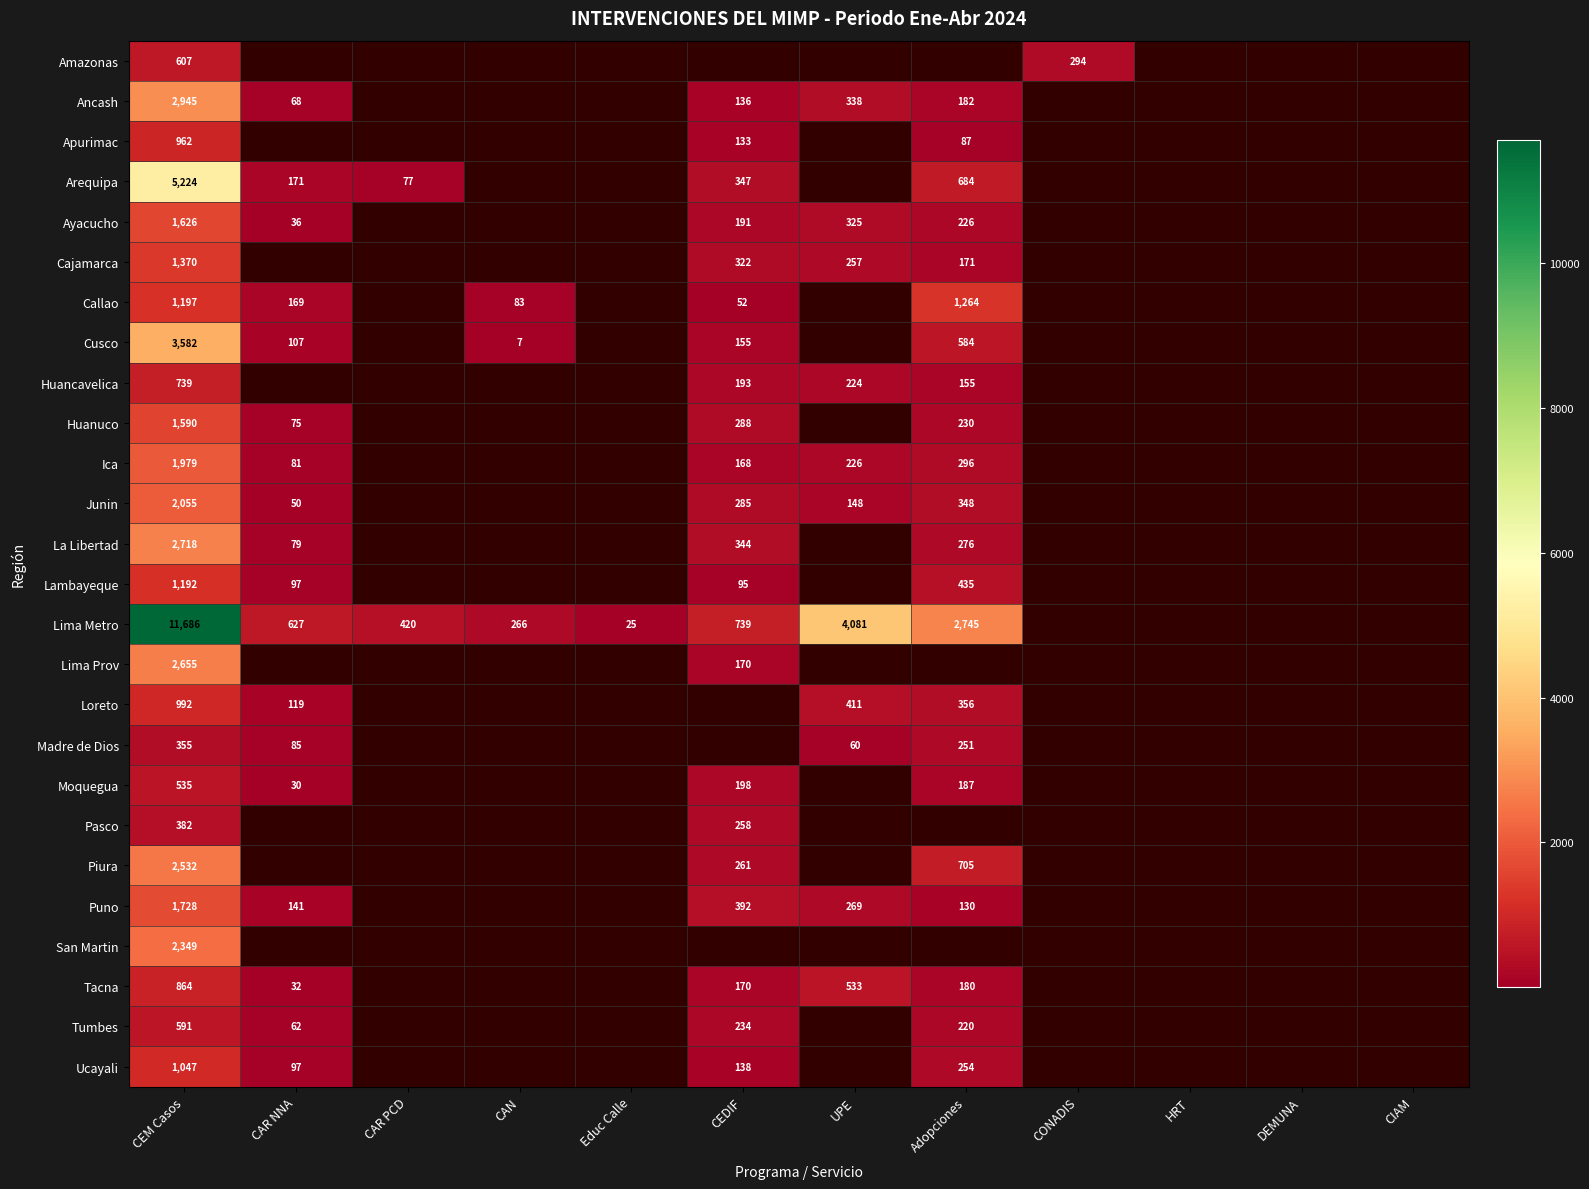

True or false: Arequipa has a value of 581.6 at CEDIF.

False